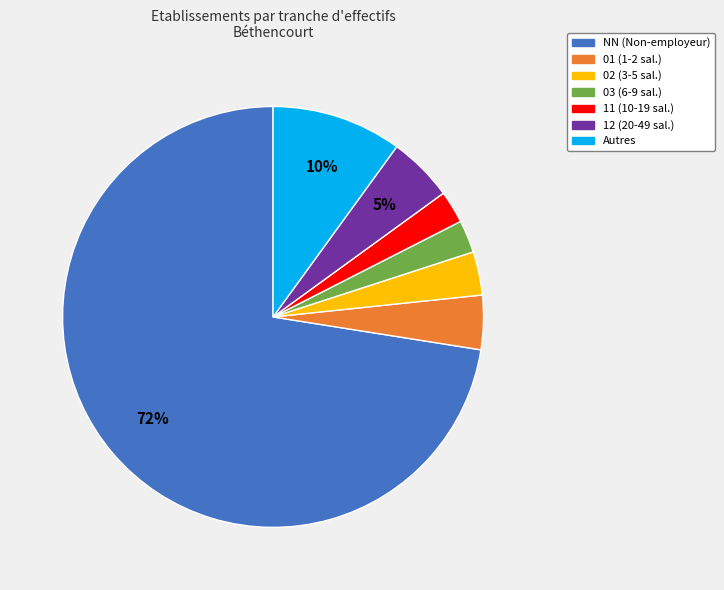

How many segments does this pie chart have?

7